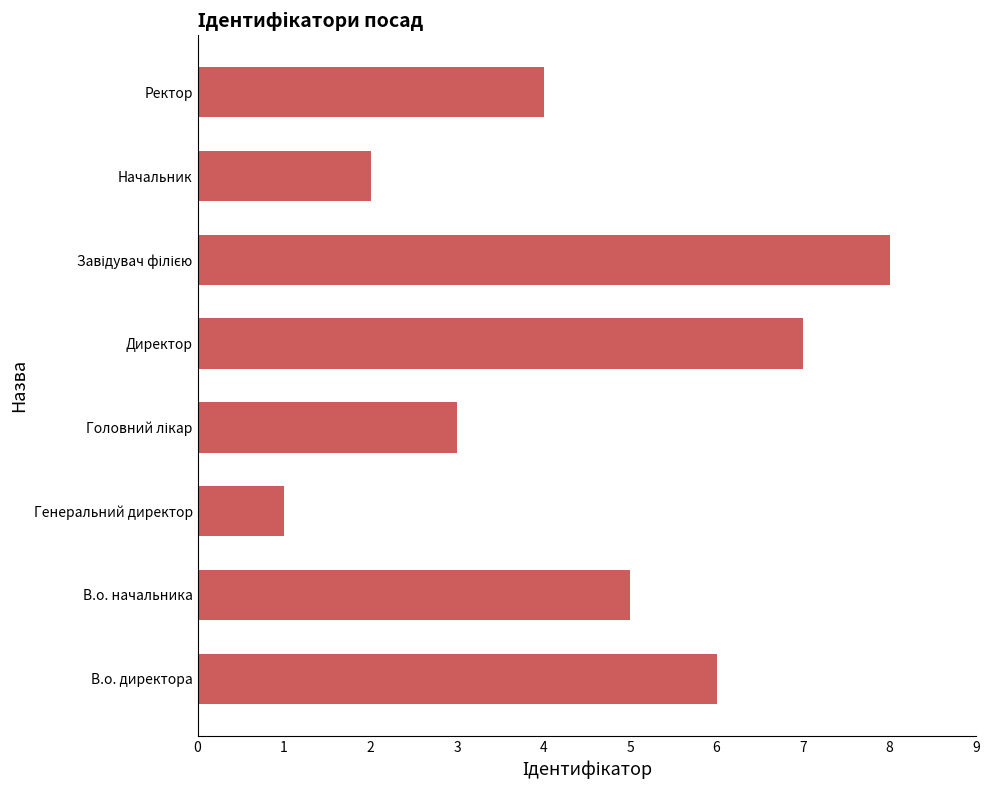

Does the chart contain stacked bars?

No